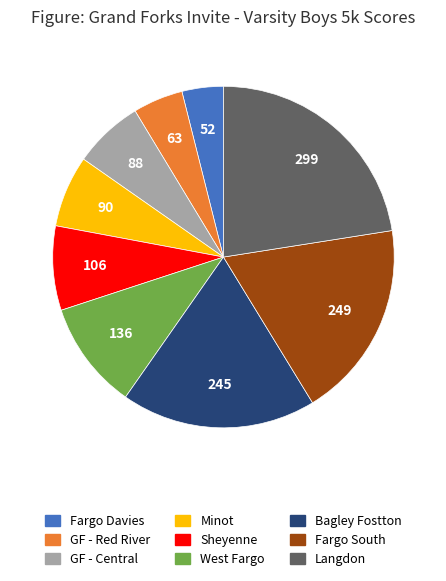

What is the smallest slice in the pie chart?

Fargo Davies